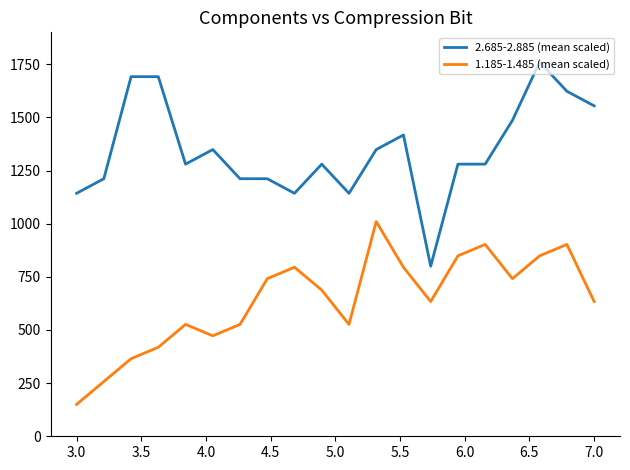

List the series in order of their overall mean, lowest first.

1.185-1.485 (mean scaled), 2.685-2.885 (mean scaled)